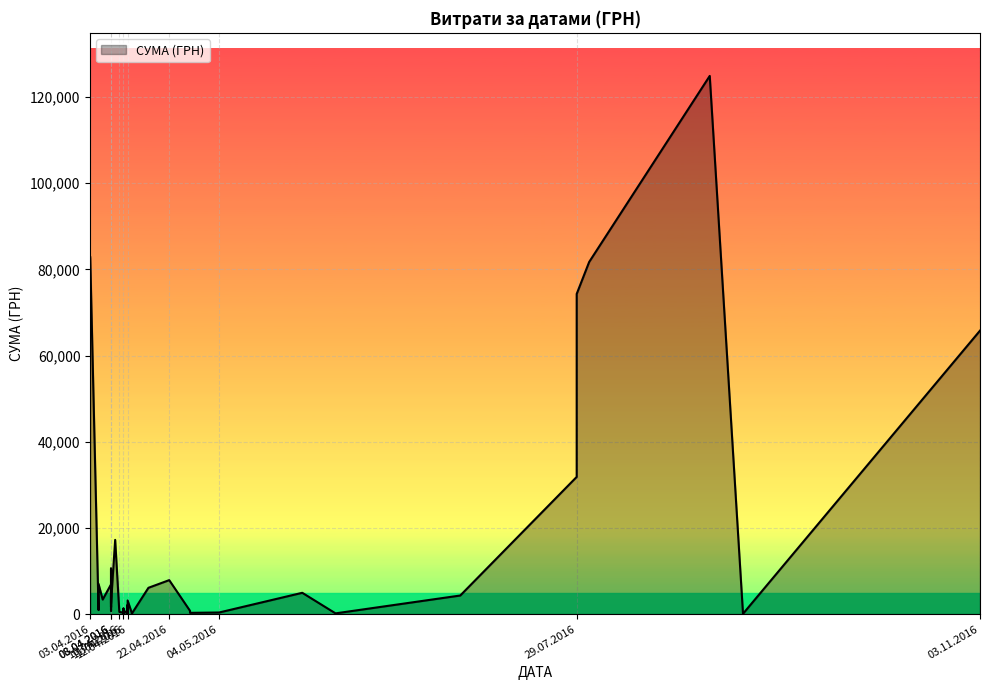

At which label does the data first exceed 2493?

03.04.2016